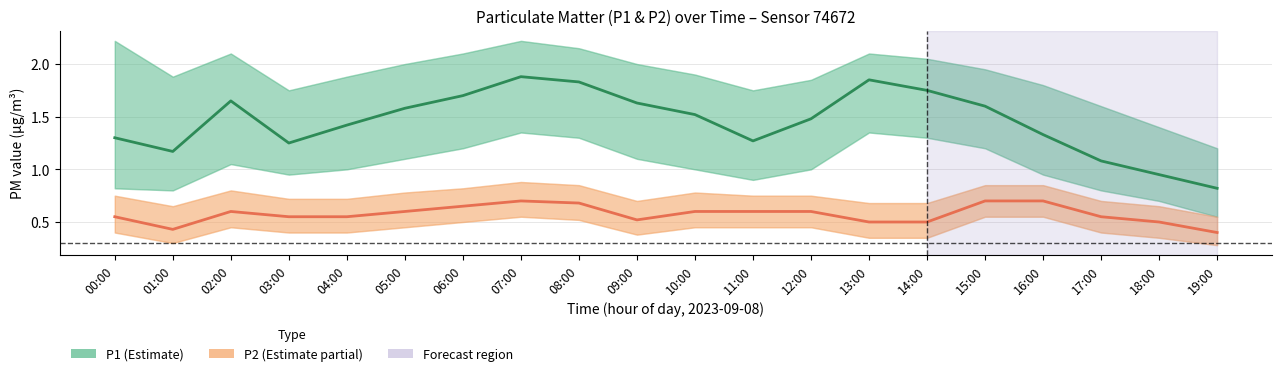

At which category does P2 reach its first local peak?

02:00